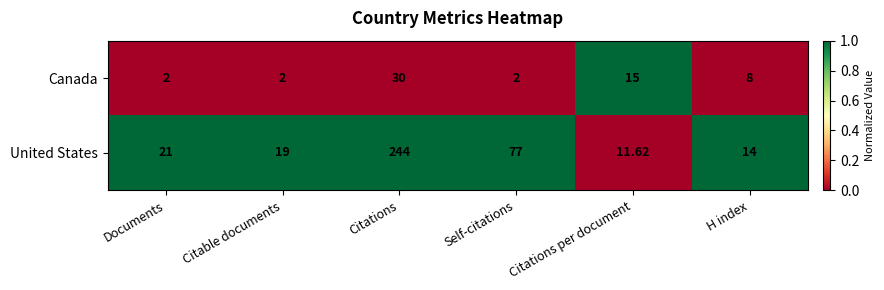

What is the maximum value shown in the chart?

244.0